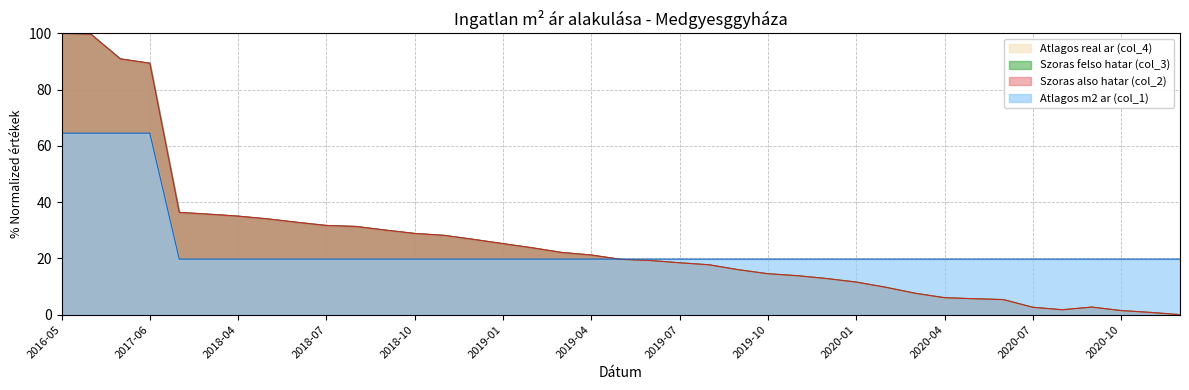

Rank the categories by Atlagos real ar (col_4) value from highest to lowest.

2016-05, 2016-06, 2017-05, 2017-06, 2018-02, 2018-03, 2018-04, 2018-05, 2018-06, 2018-07, 2018-08, 2018-09, 2018-10, 2018-11, 2018-12, 2019-01, 2019-02, 2019-03, 2019-04, 2019-05, 2019-06, 2019-07, 2019-08, 2019-09, 2019-10, 2019-11, 2019-12, 2020-01, 2020-02, 2020-03, 2020-04, 2020-05, 2020-06, 2020-09, 2020-07, 2020-08, 2020-10, 2020-11, 2020-12